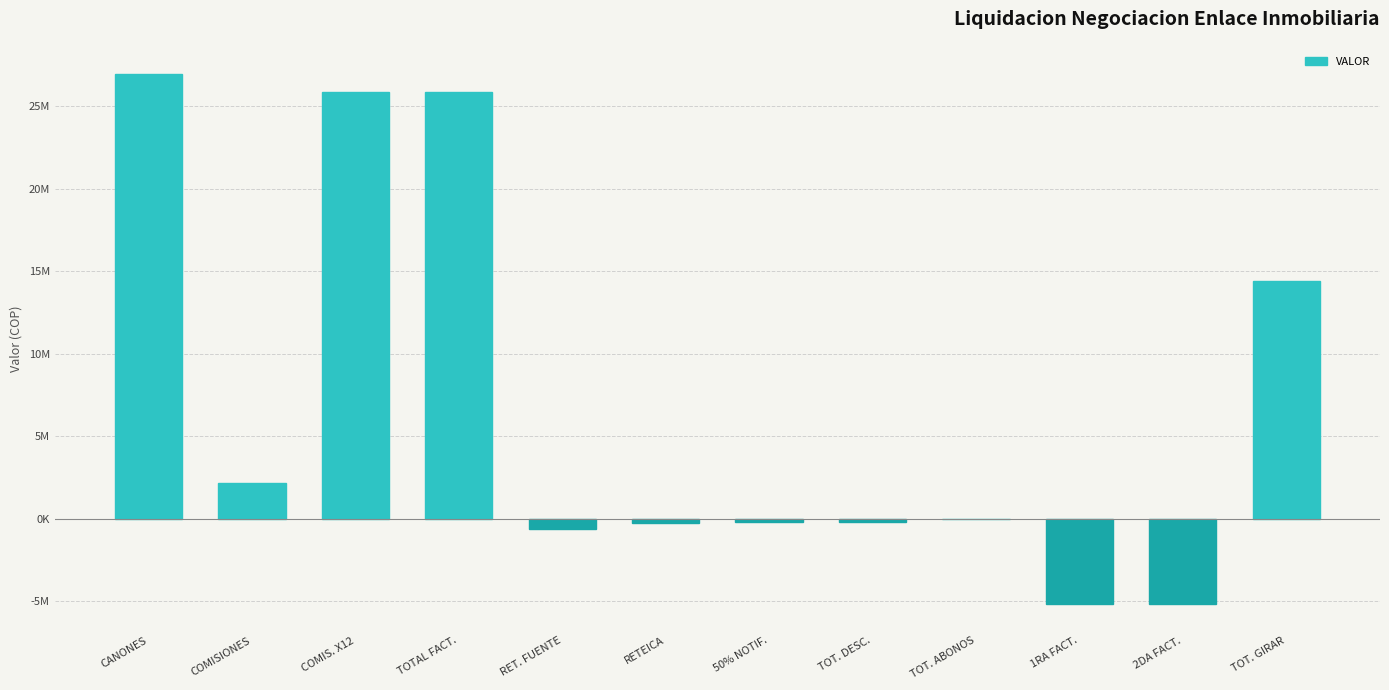

What is the label of the 10th bar from the left?

1RA FACT.